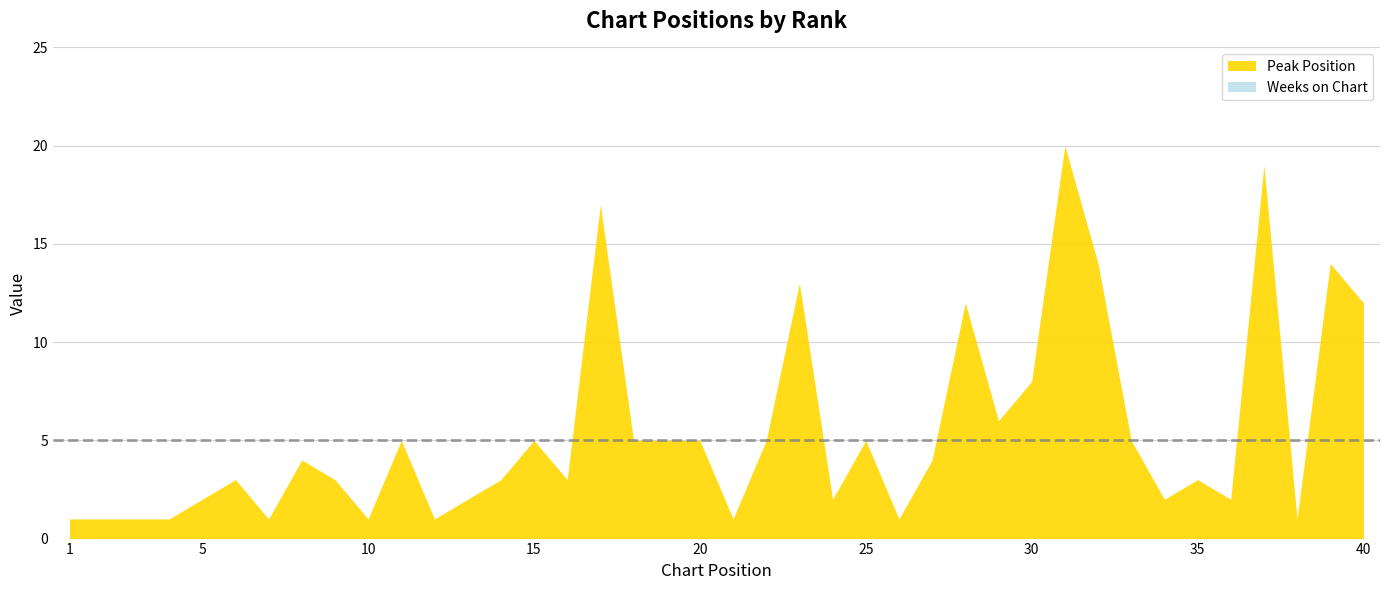

List the series in order of their peak value, lowest first.

Weeks on Chart, Peak Position